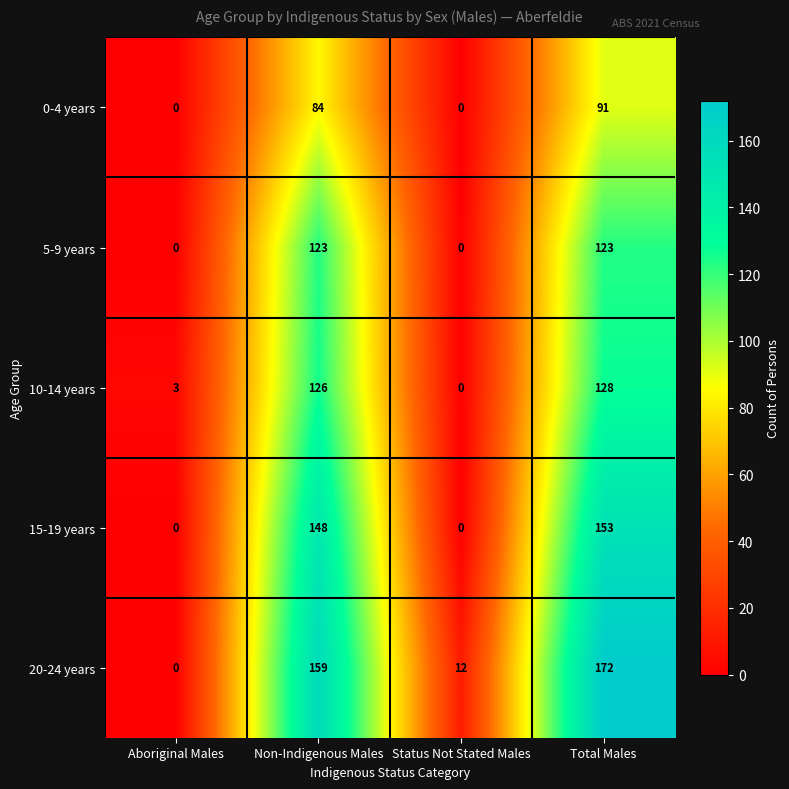

How many values in 15-19 years are above zero?

2